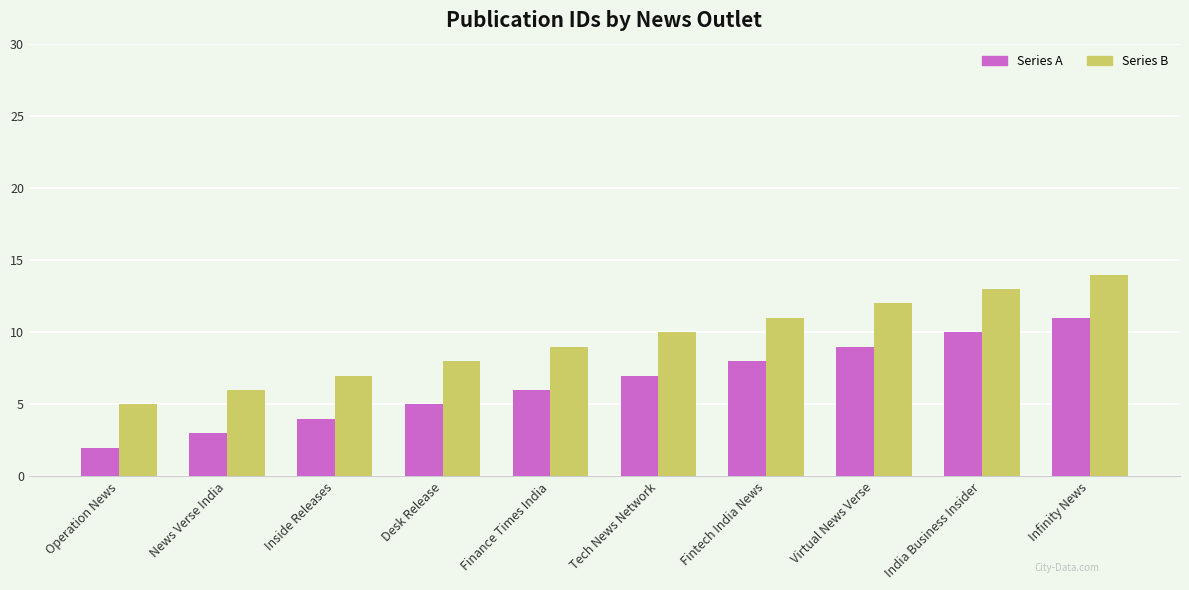

List the series in order of their overall mean, lowest first.

Series A, Series B